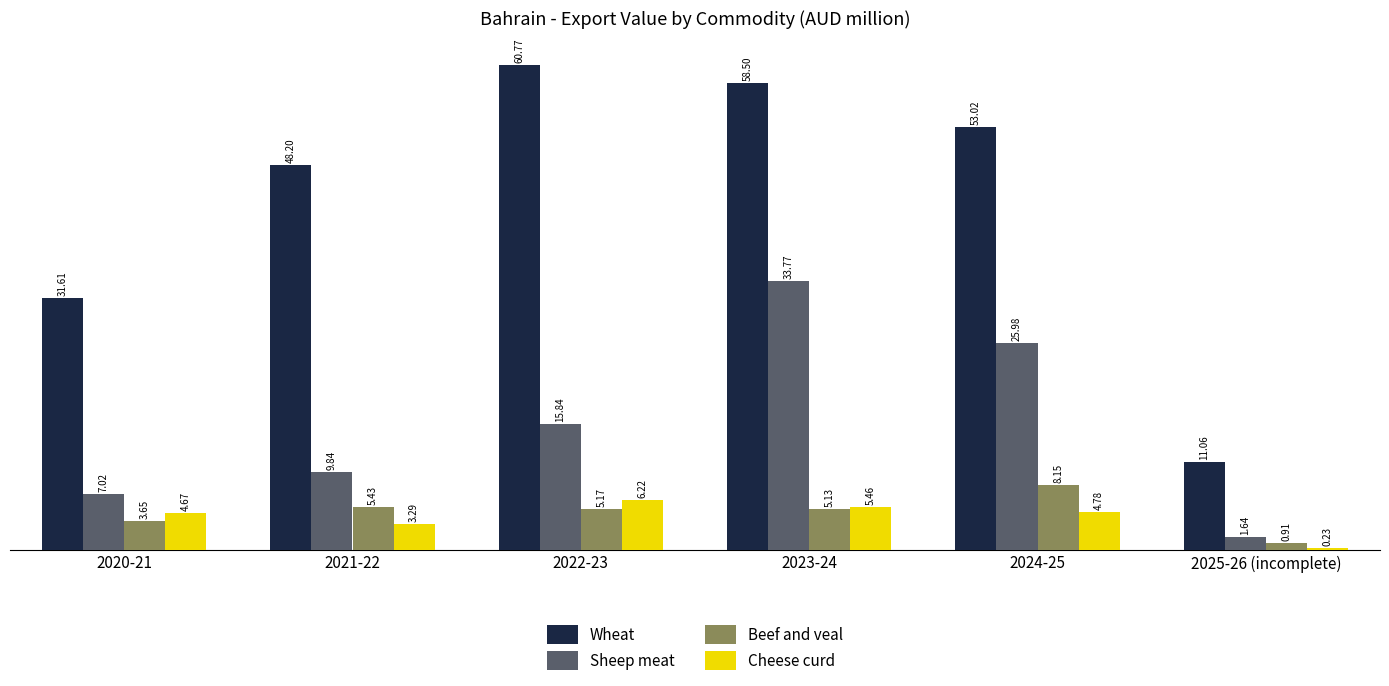

Rank the categories by Wheat value from highest to lowest.

2022-23, 2023-24, 2024-25, 2021-22, 2020-21, 2025-26 (incomplete)